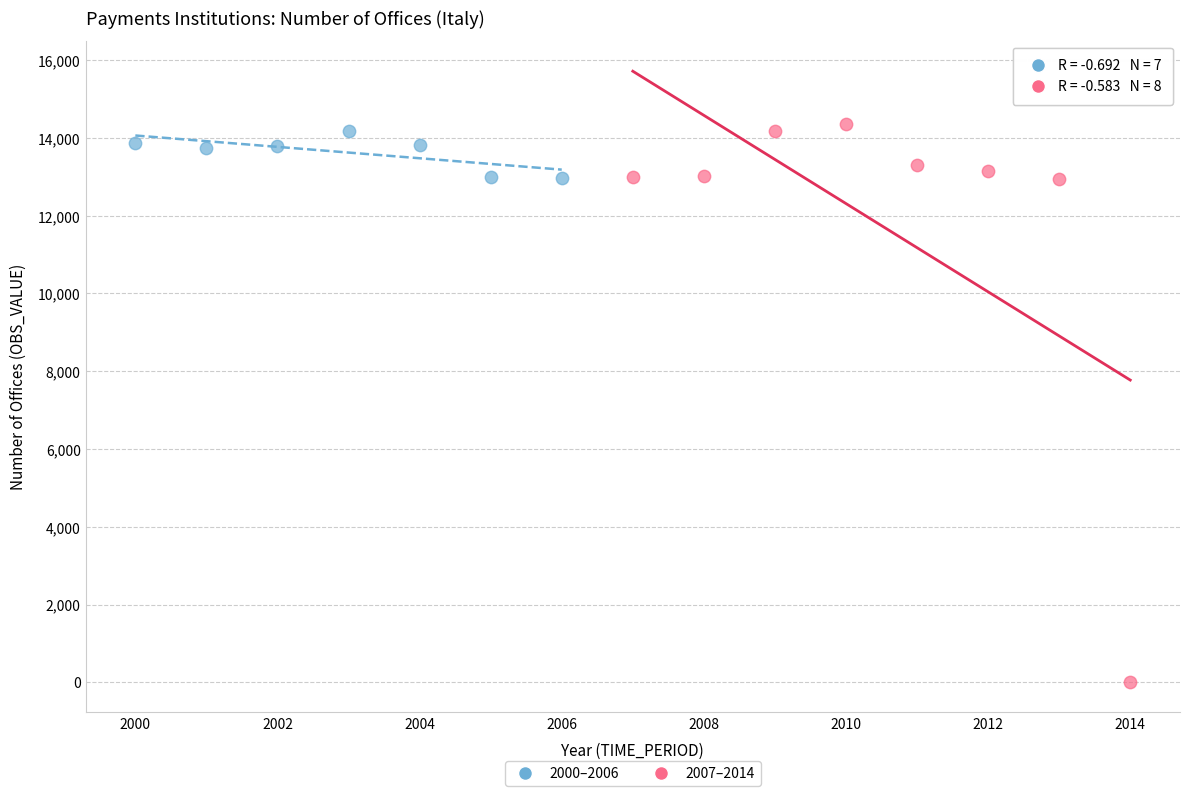

Which series reaches the minimum Y coordinate?

2007–2014